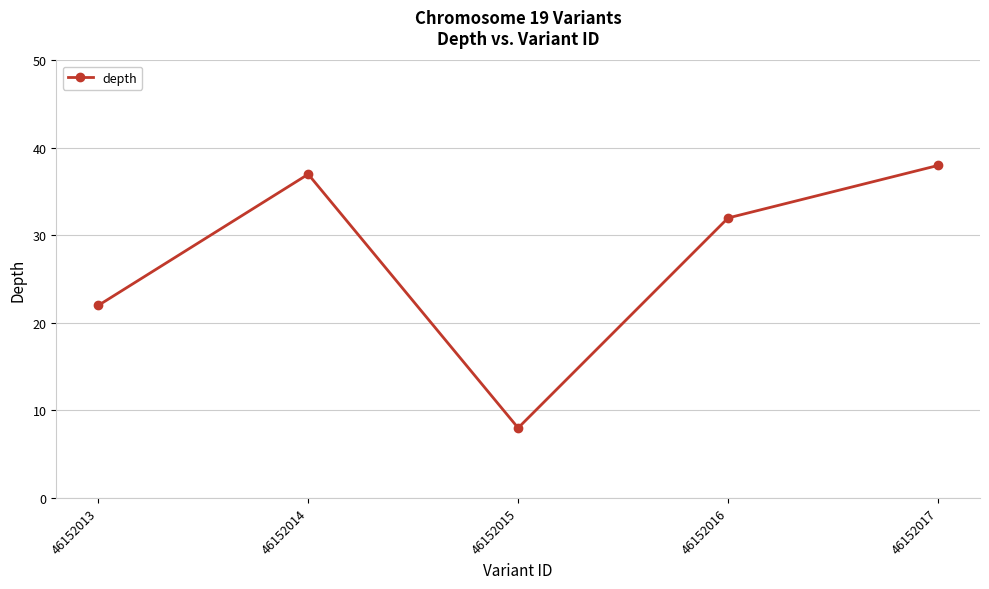

Which category has the lowest value across all series?

46152015